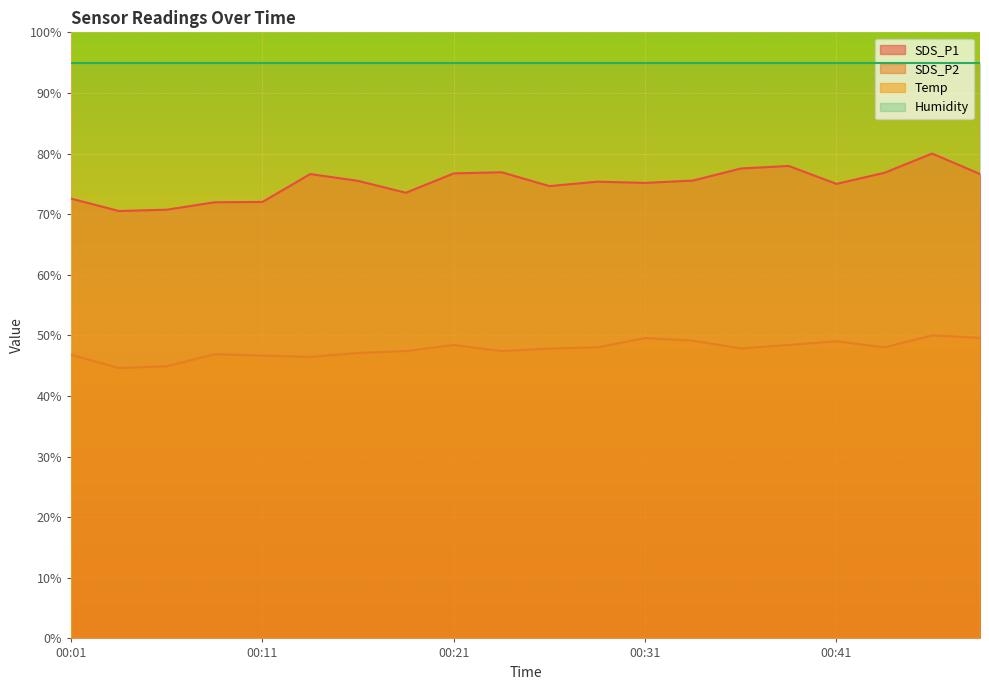

Does the chart display data point markers on the line(s)?

No